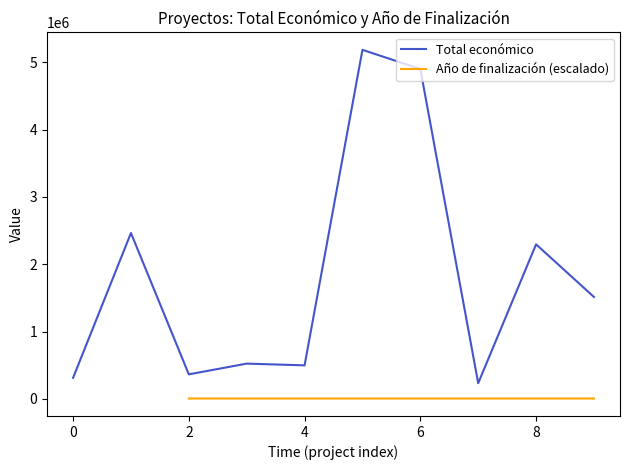

How many data points are less than 1513726?

5